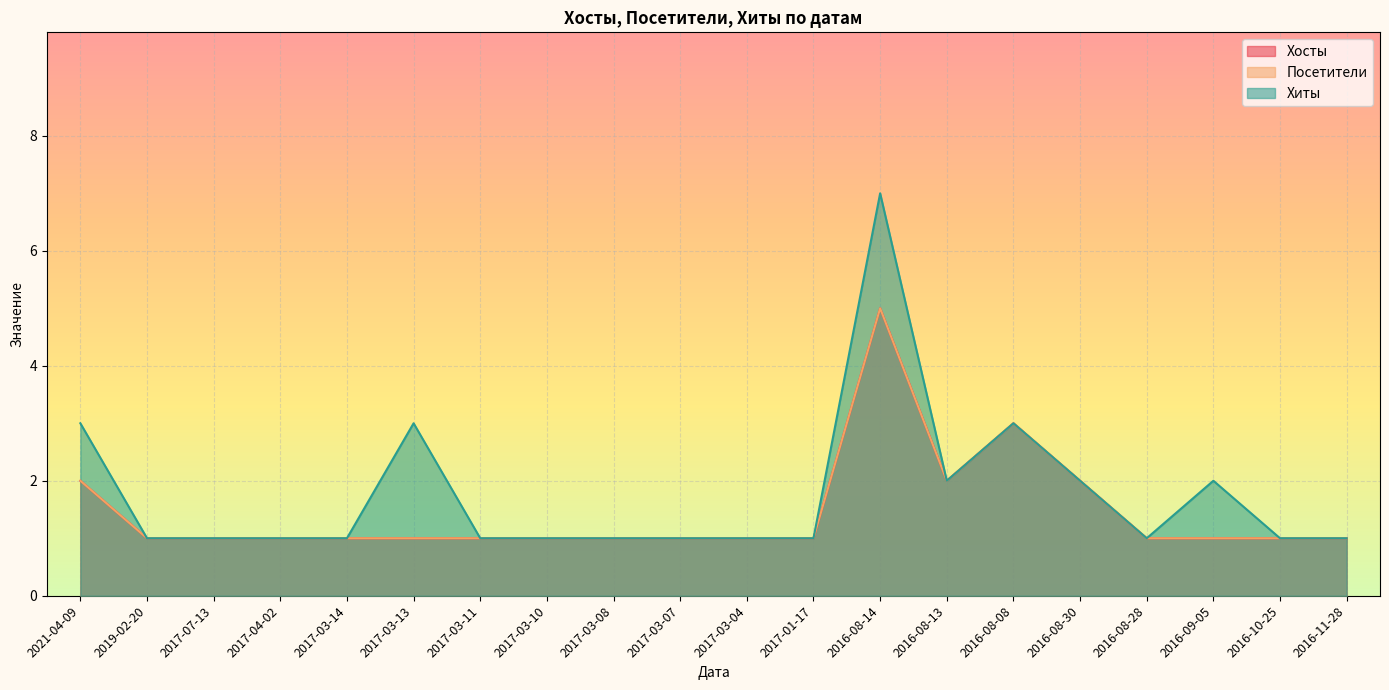

What is the sum of the Посетители values at 2016-08-28 and 2021-04-09?

3